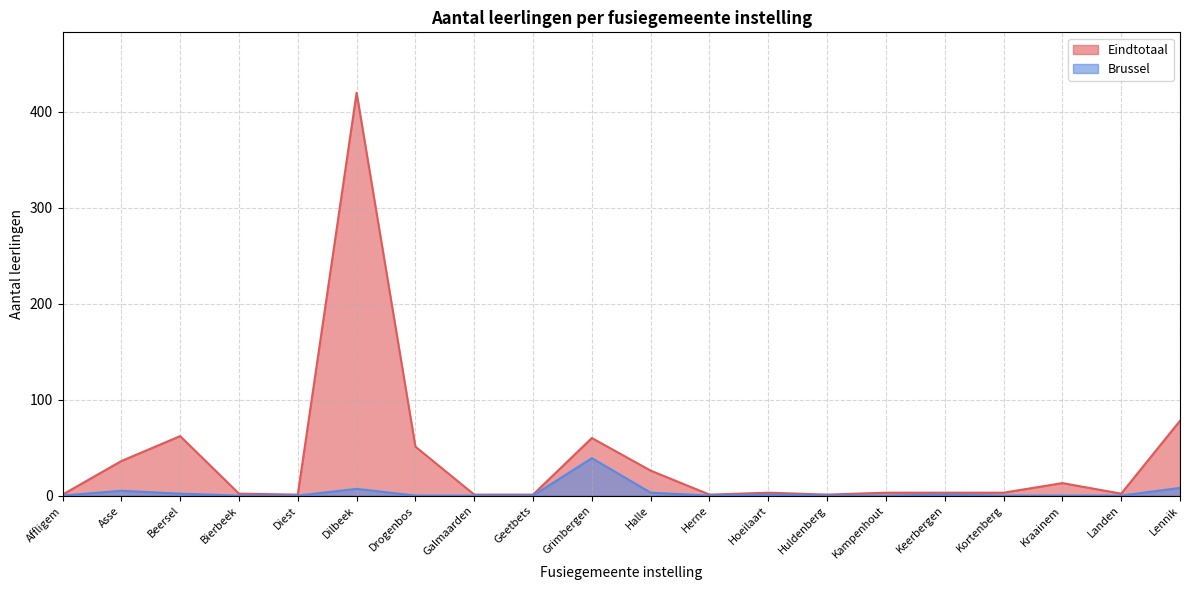

Which series has the largest range (max minus min)?

Eindtotaal